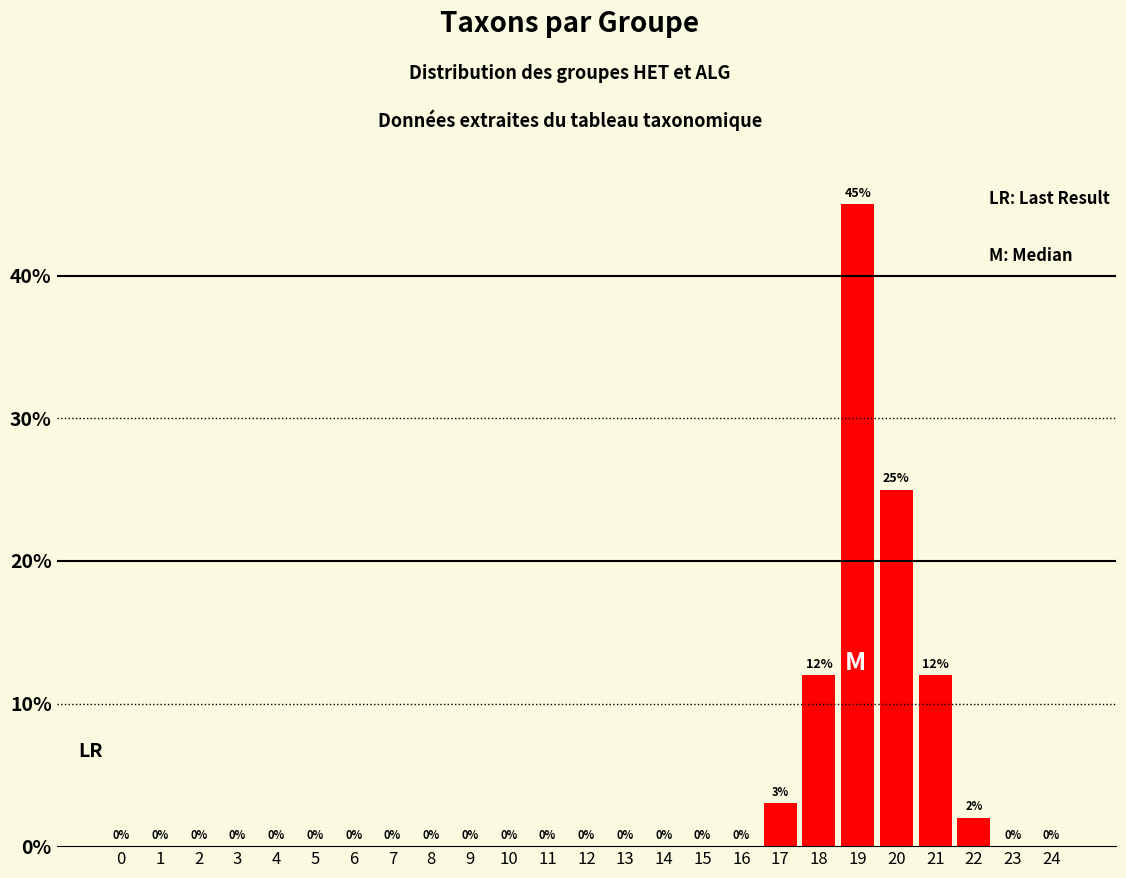

Reading left to right, list all the values displayed in this chart.

0	0	0	0	0	0	0	0	0	0	0	0	0	0	0	0	0	3	12	45	25	12	2	0	0